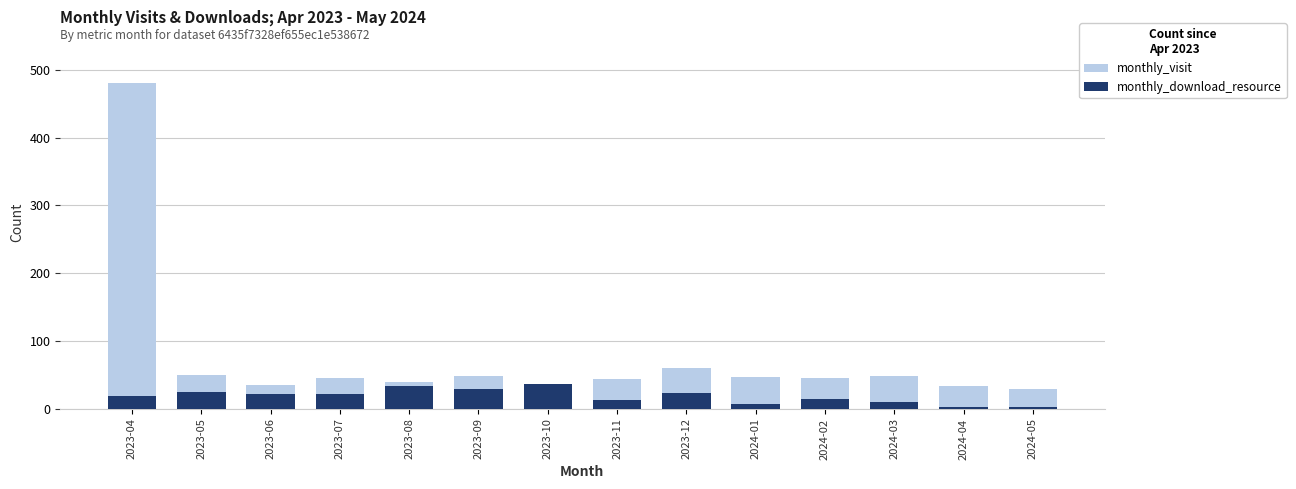

Rank the series by their average value, from highest to lowest.

monthly_visit, monthly_download_resource